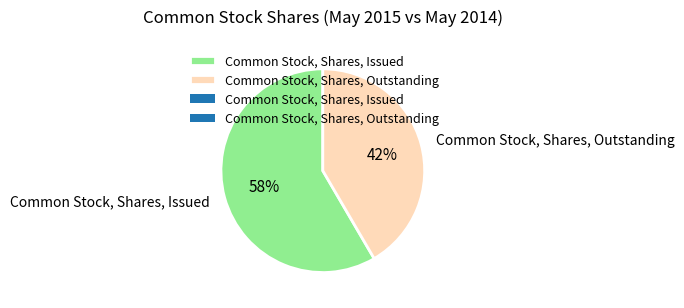

To the nearest percent, what percentage of the pie is Common Stock, Shares, Issued?

58%